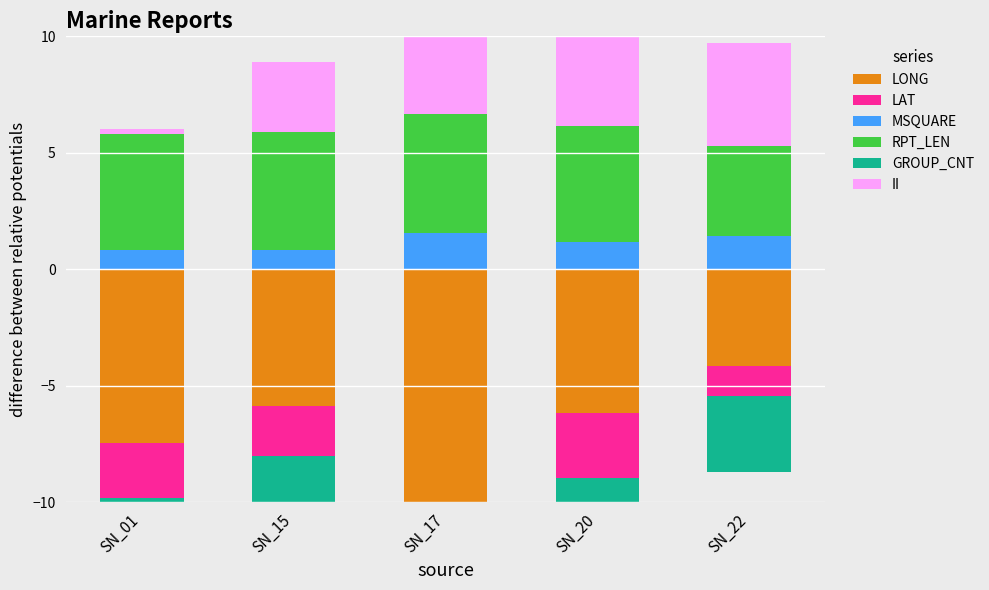

How many data points in MSQUARE are less than 1?

2